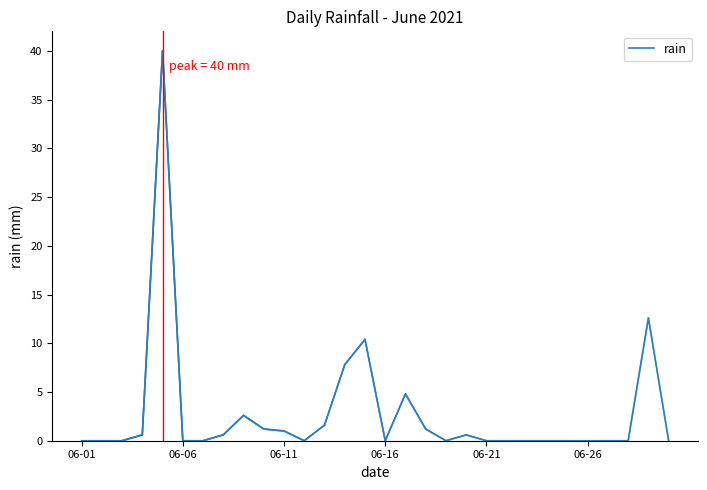

What is the greatest value displayed?

40.0